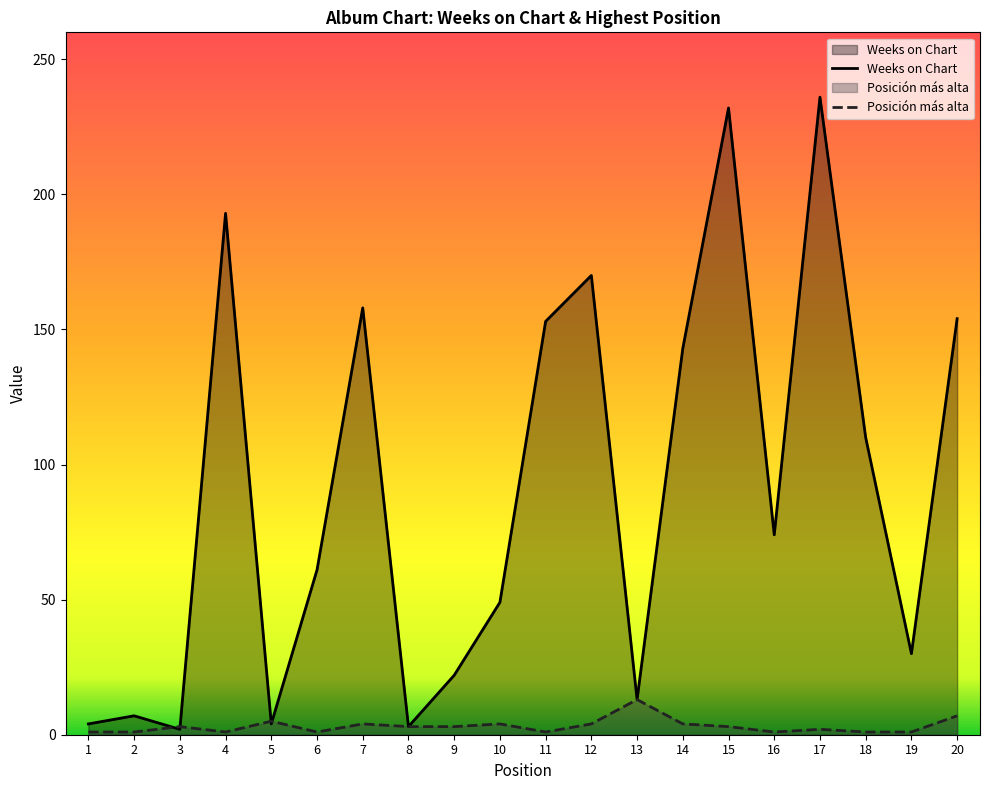

What is the difference between the maximum and minimum values in the Weeks on Chart series?

234